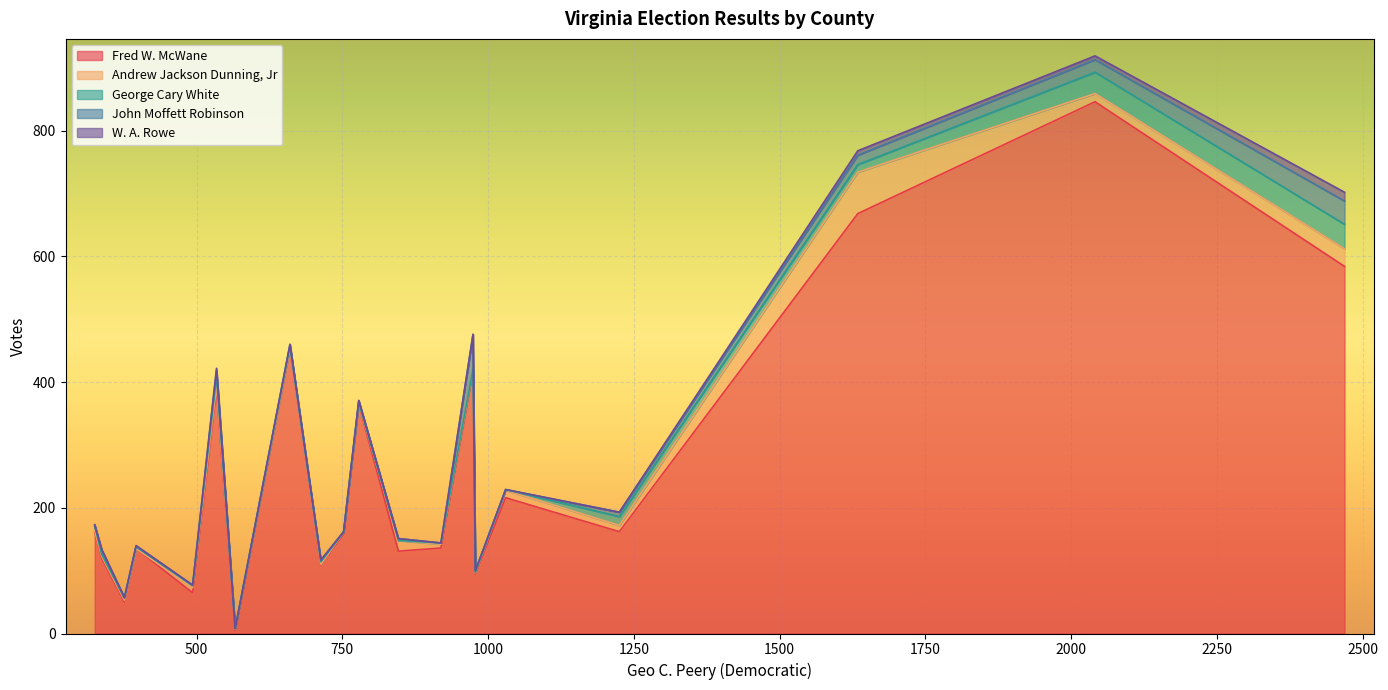

How many categories are shown in the chart?

20